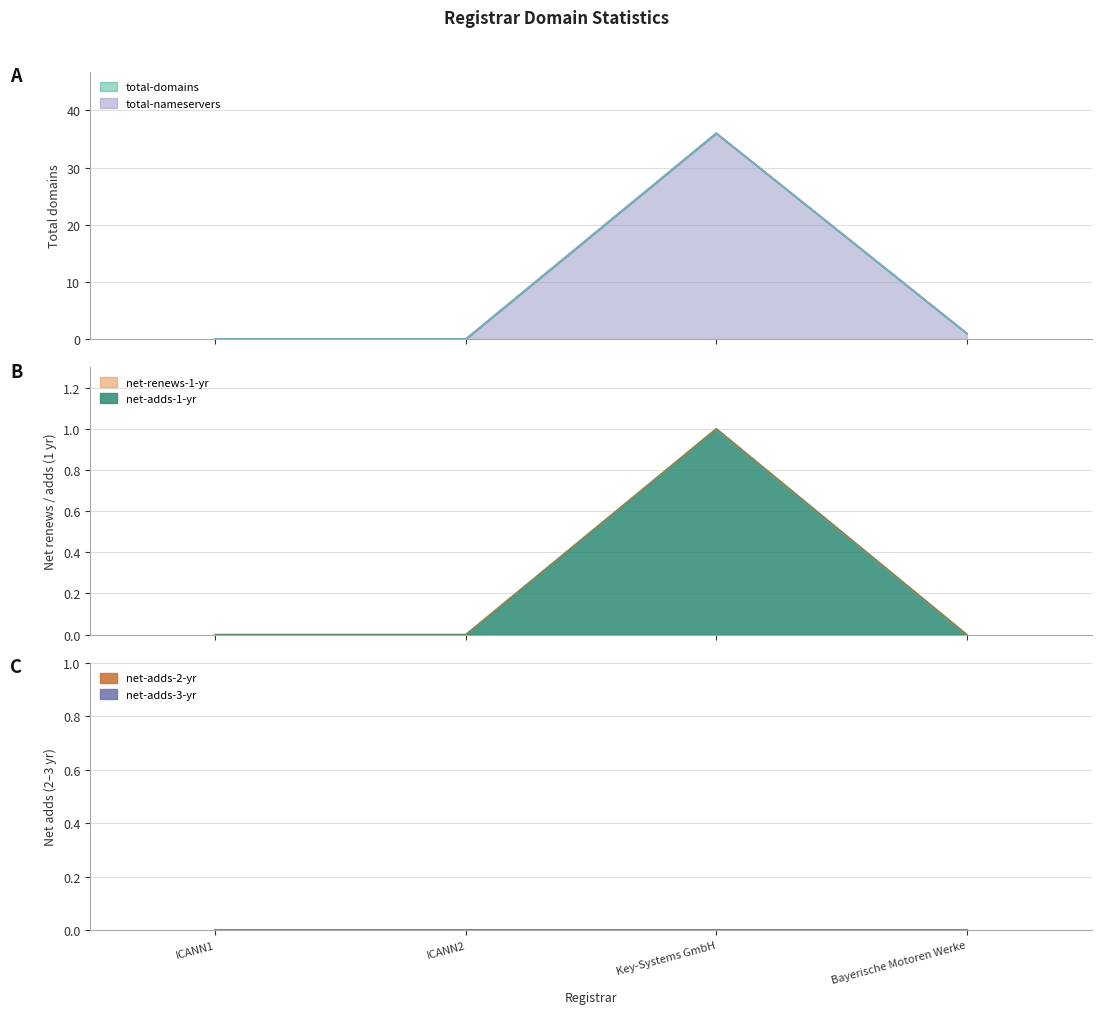

Between Bayerische Motoren Werke and Key-Systems GmbH, which is larger?

Key-Systems GmbH